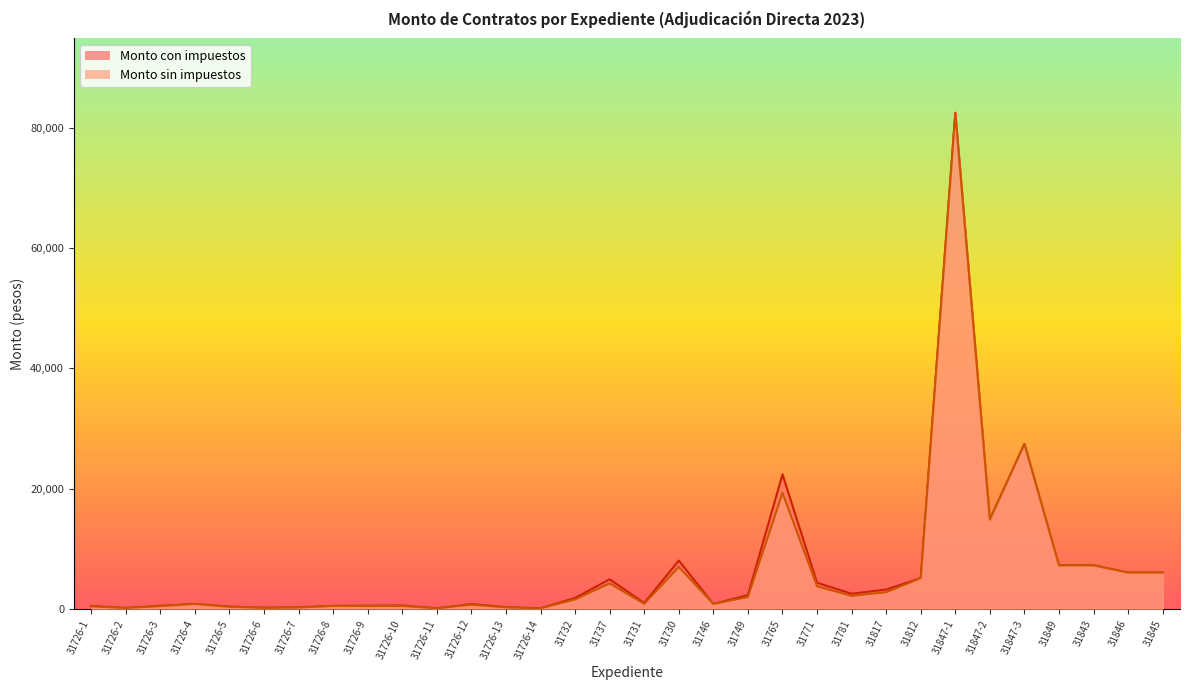

What is the greatest value displayed?

82555.2